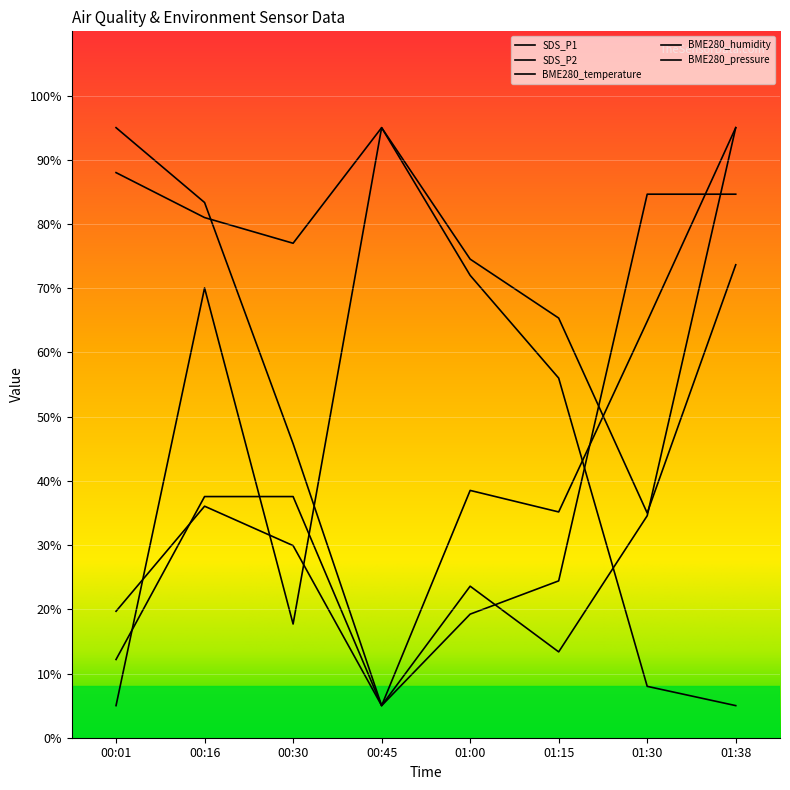

Which series has the largest total across all categories?

BME280_temperature